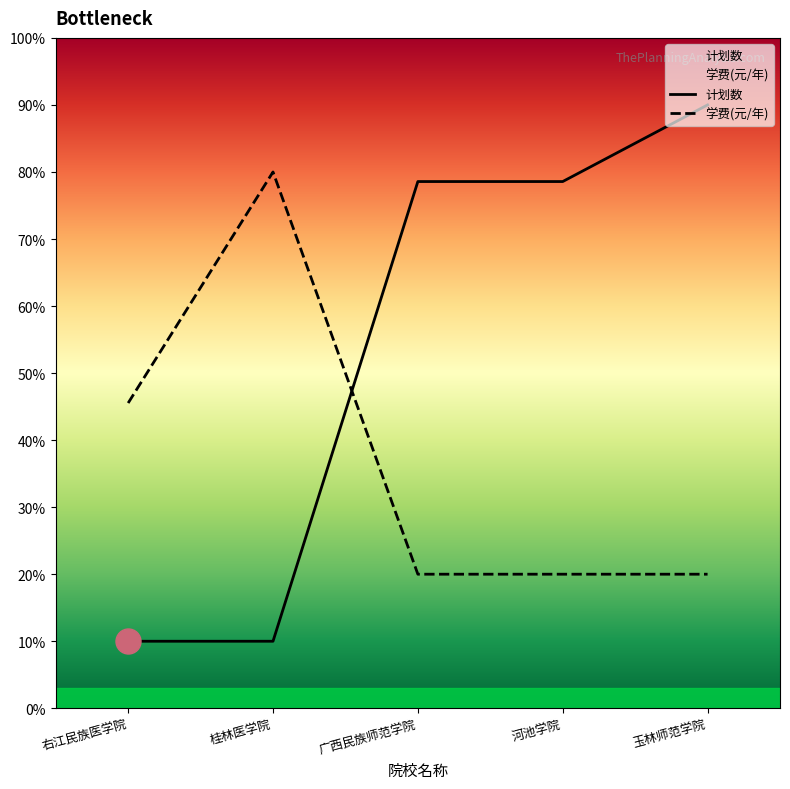

How many data points in 学费(元/年) are above 20?

2